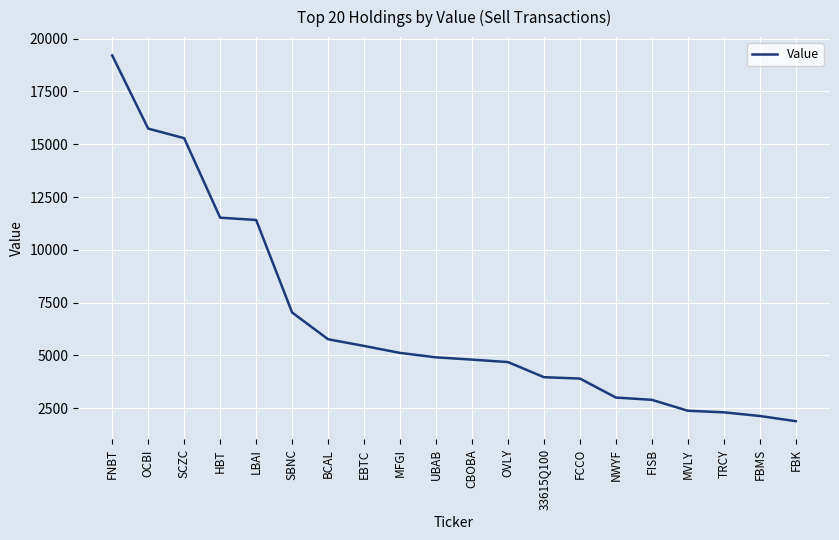

What is the change in value from SCZC to MFGI?

-10171